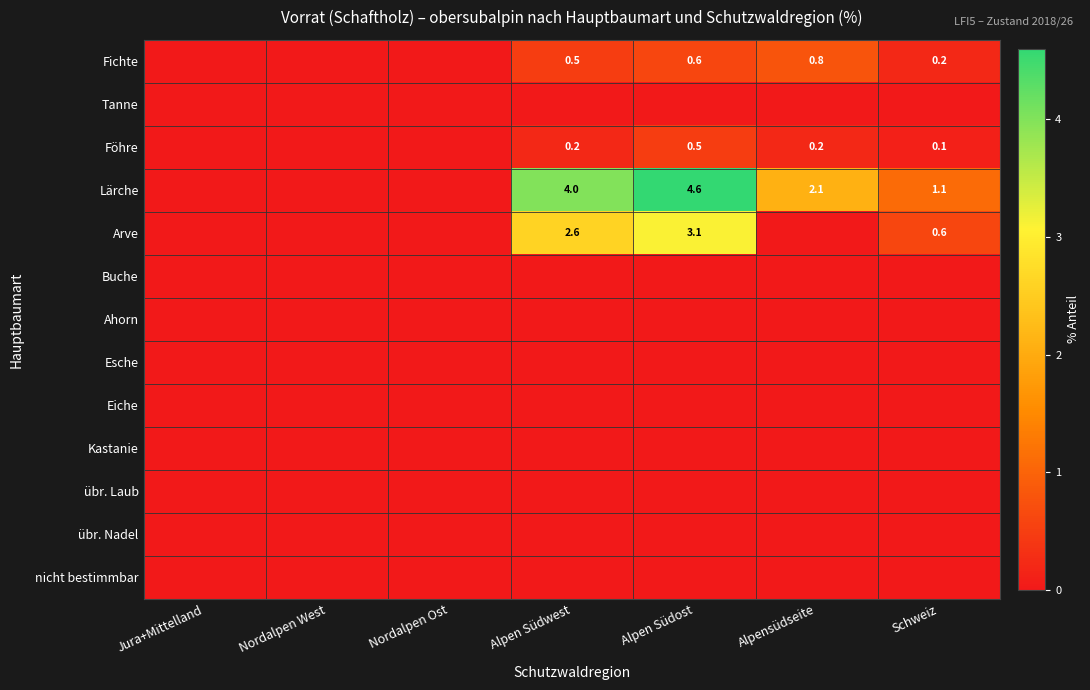

The value of übr. Laub at Jura+Mittelland is 0.0. True or false?

True